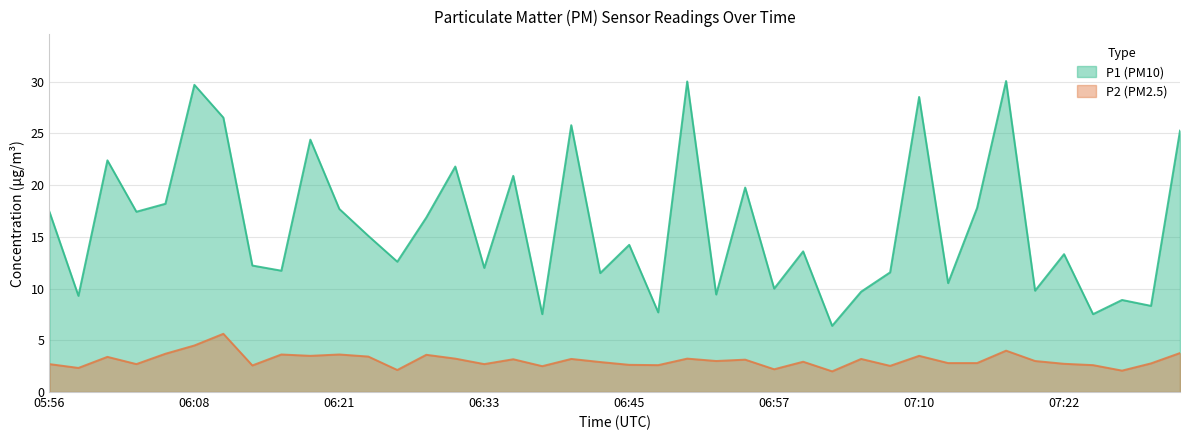

True or false: P1 and P2 cross at least once.

False